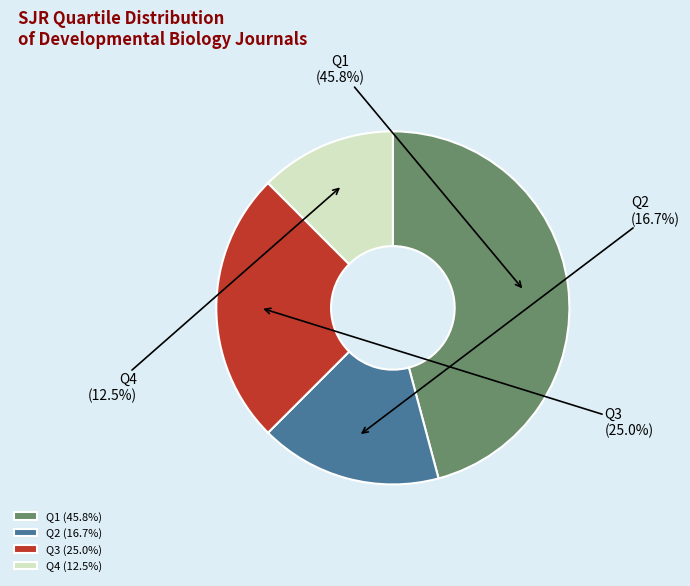

Approximately how many times larger is the value at Q3 compared to Q4?

2.0